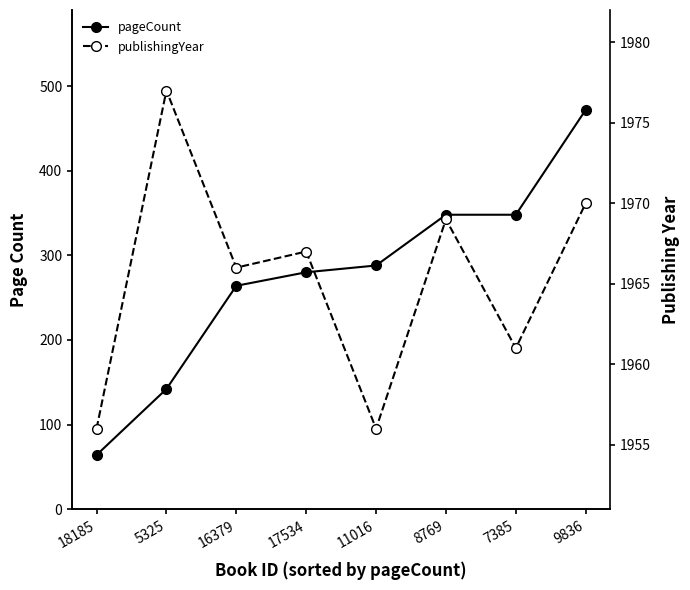

The value of publishingYear at 11016 is 1956. True or false?

True